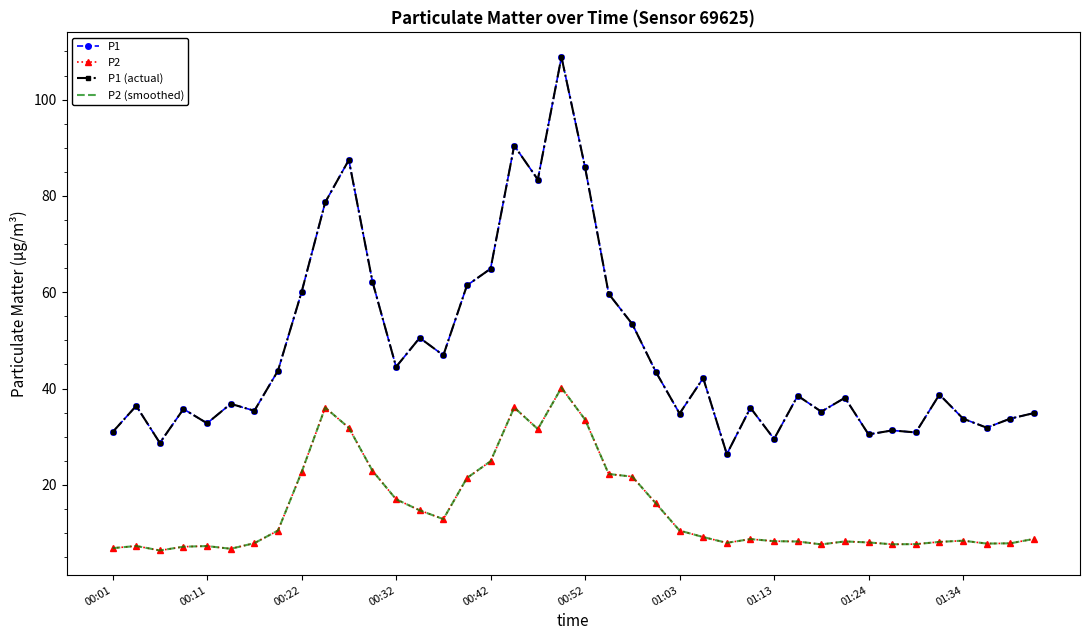

Reading left to right, list all the values displayed in this chart.

P1: 30.9	36.4	28.7	35.8	32.8	36.8	35.4	43.7	60.0	78.7	87.5	62.2	44.5	50.5	46.9	61.4	64.9	90.5	83.4	108.8	85.9	59.7	53.4	43.4	34.8	42.2	26.4	36.0	29.5	38.5	35.2	38.1	30.5	31.3	30.9	38.8	33.8	31.9	33.8	34.9
P2: 6.8	7.3	6.4	7.2	7.3	6.7	7.9	10.5	22.6	36.0	31.9	22.9	17.0	14.7	12.9	21.4	24.9	36.1	31.6	40.2	33.5	22.2	21.7	16.1	10.5	9.2	8.0	8.7	8.3	8.2	7.6	8.2	8.0	7.7	7.7	8.2	8.4	7.8	7.8	8.8
P1 (actual): 30.9	36.4	28.7	35.8	32.8	36.8	35.4	43.7	60.0	78.7	87.5	62.2	44.5	50.5	46.9	61.4	64.9	90.5	83.4	108.8	85.9	59.7	53.4	43.4	34.8	42.2	26.4	36.0	29.5	38.5	35.2	38.1	30.5	31.3	30.9	38.8	33.8	31.9	33.8	34.9
P2 (smoothed): 6.8	7.3	6.4	7.2	7.3	6.7	7.9	10.5	22.6	36.0	31.9	22.9	17.0	14.7	12.9	21.4	24.9	36.1	31.6	40.2	33.5	22.2	21.7	16.1	10.5	9.2	8.0	8.7	8.3	8.2	7.6	8.2	8.0	7.7	7.7	8.2	8.4	7.8	7.8	8.8